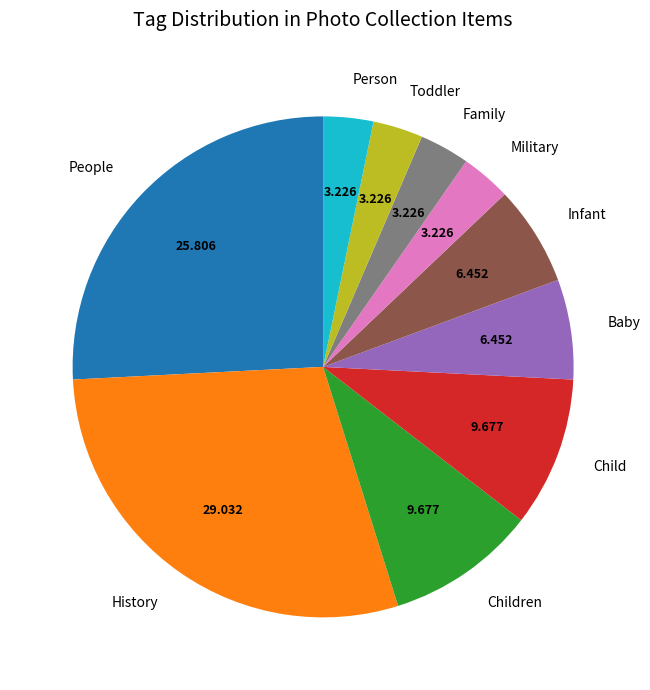

Is the sum of Infant and Family greater than half?

No